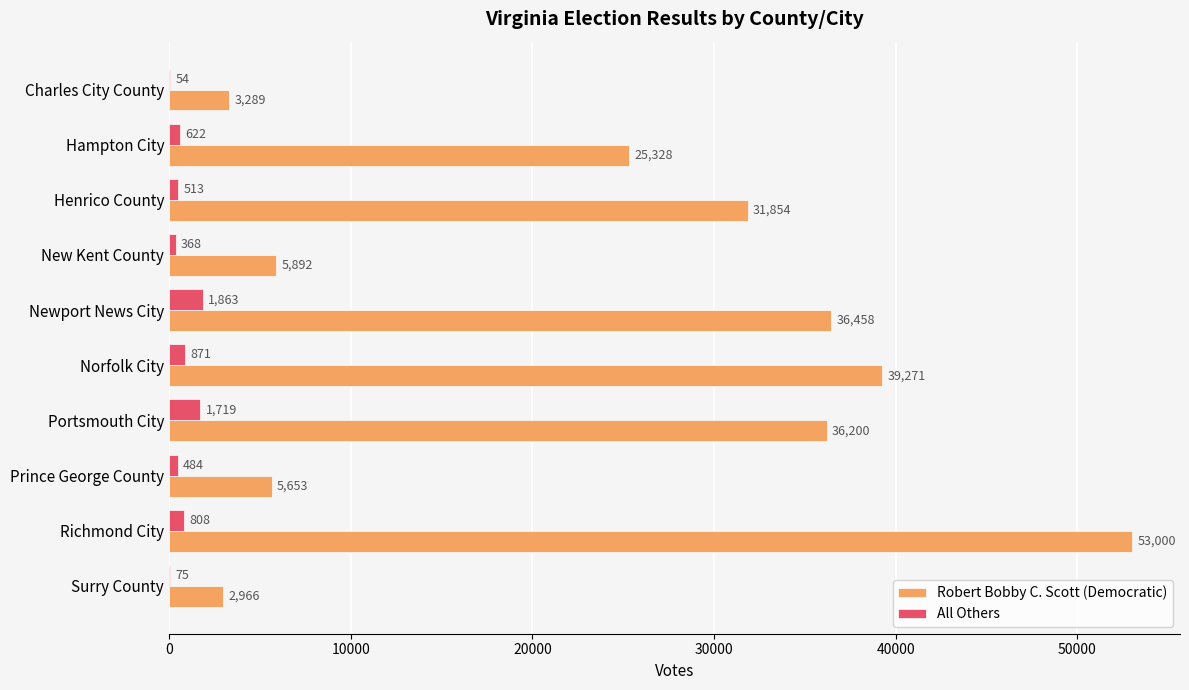

What is the total value across all series at Henrico County?

32367